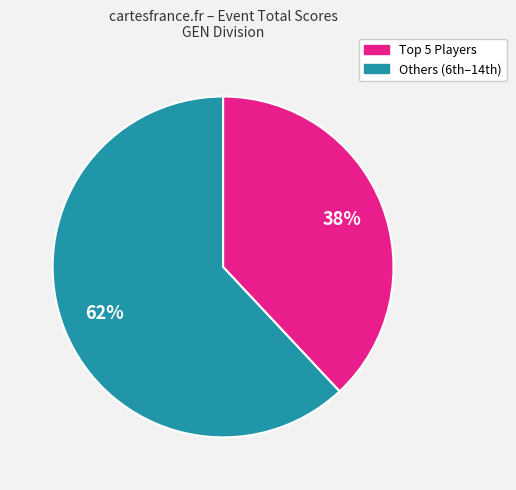

To the nearest percent, what is the difference between the largest and smallest slice percentages?

24%